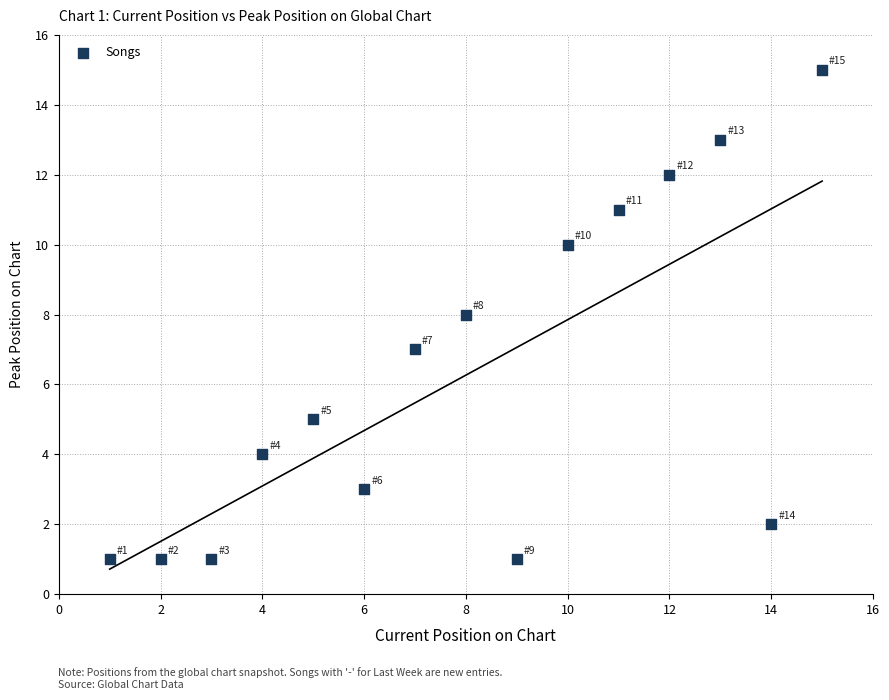

What is the range of Y values (max minus min)?

14